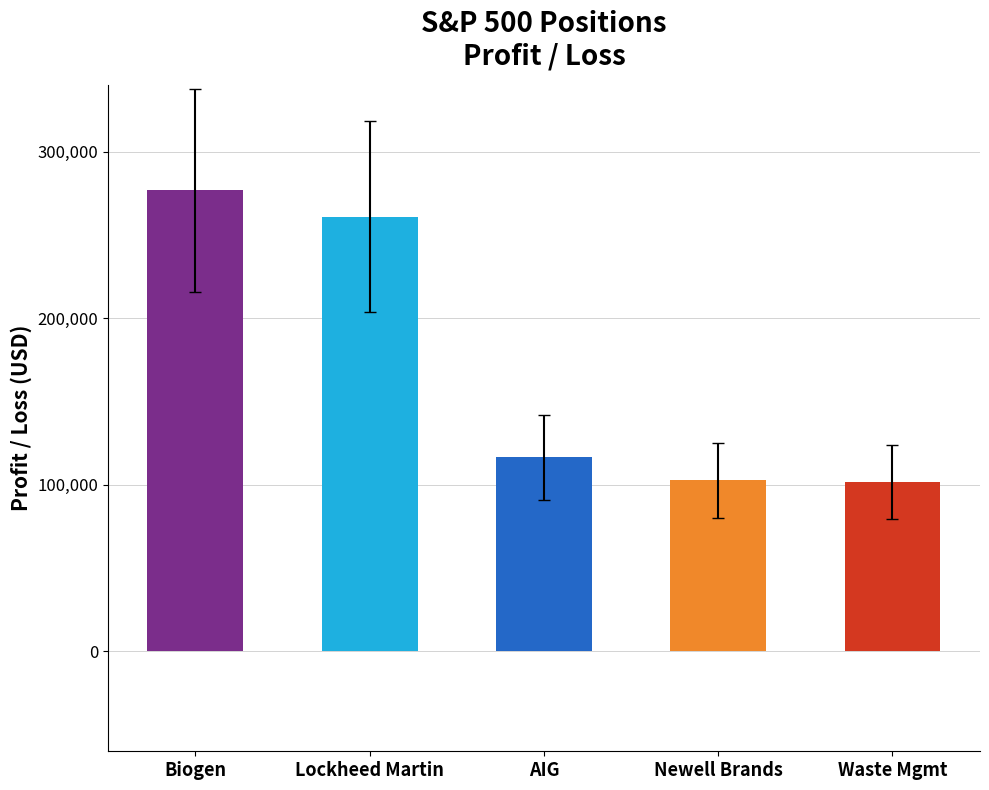

What is the label of the 2nd bar from the left?

Lockheed Martin